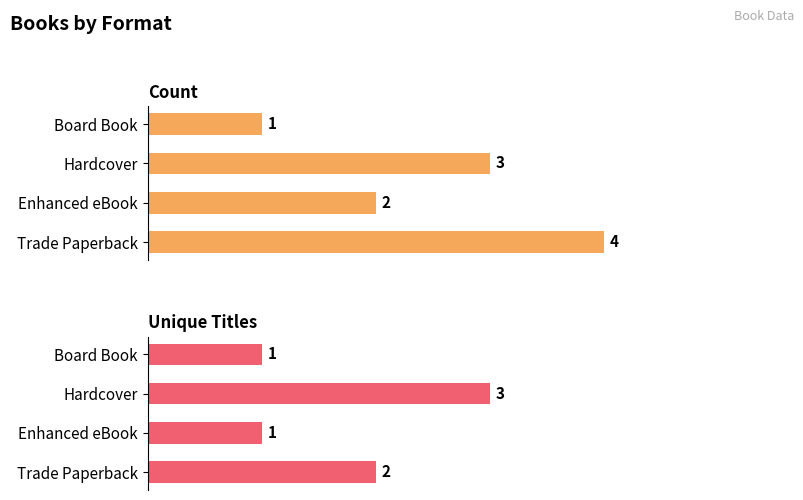

The value of Count at Trade Paperback is 4. True or false?

True